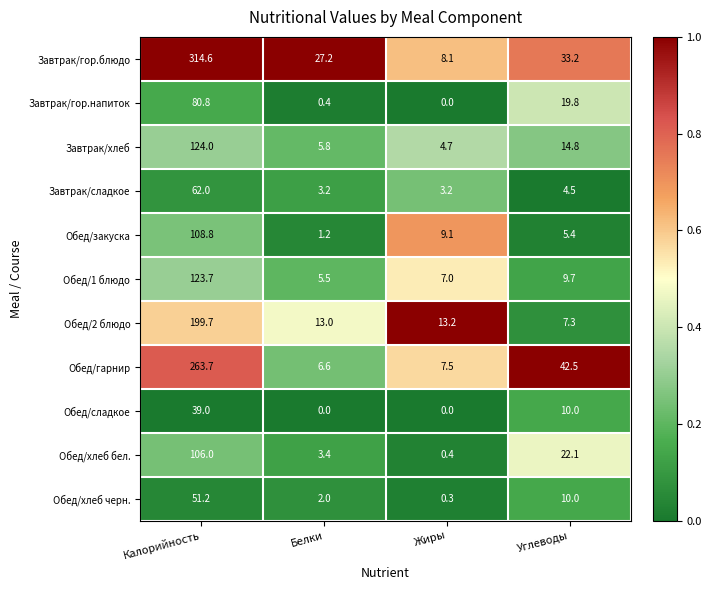

What is the average value of the Обед/хлеб черн. series?

15.9